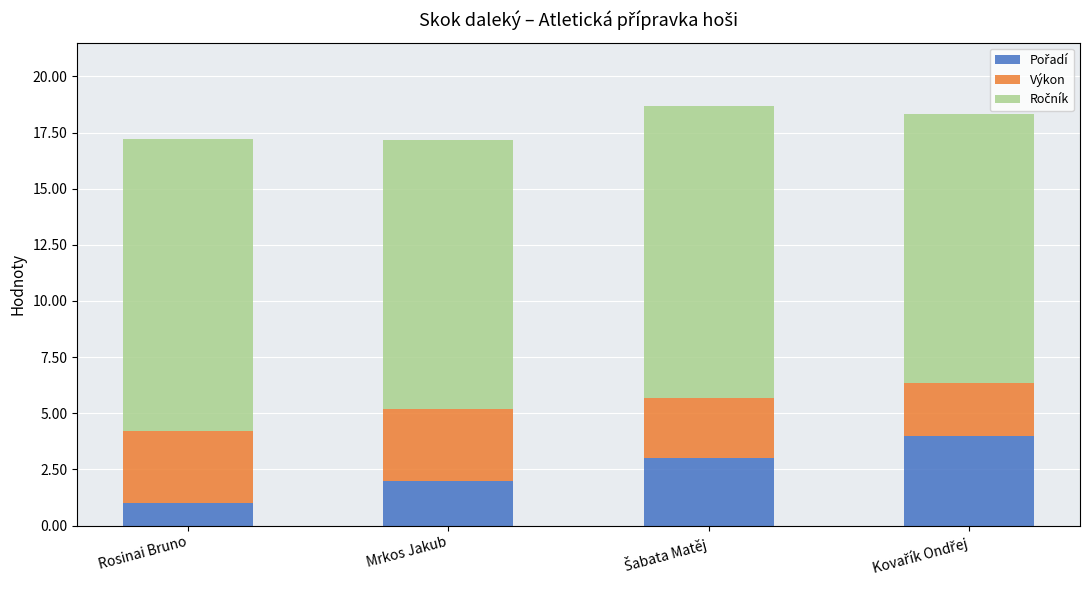

Does the chart contain any negative values?

No